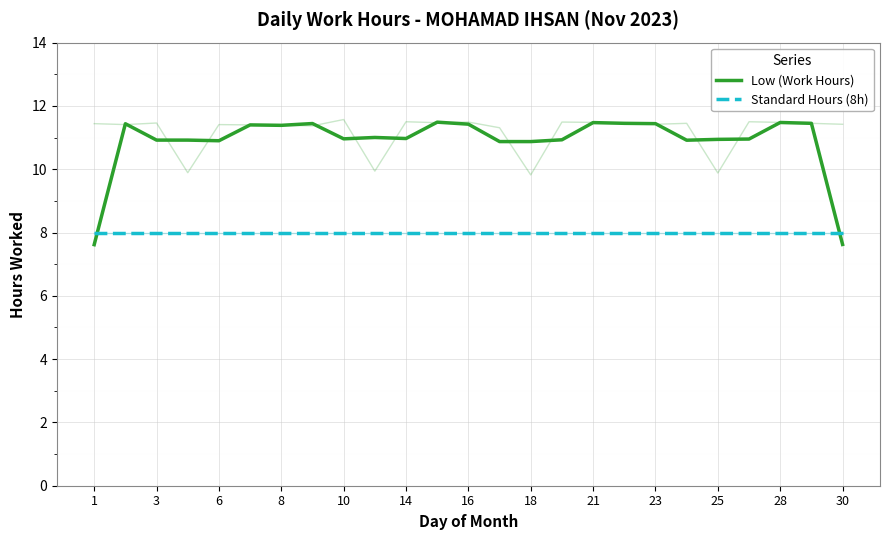

What are all the series names shown in the legend?

Low (Work Hours), Standard Hours (8h)